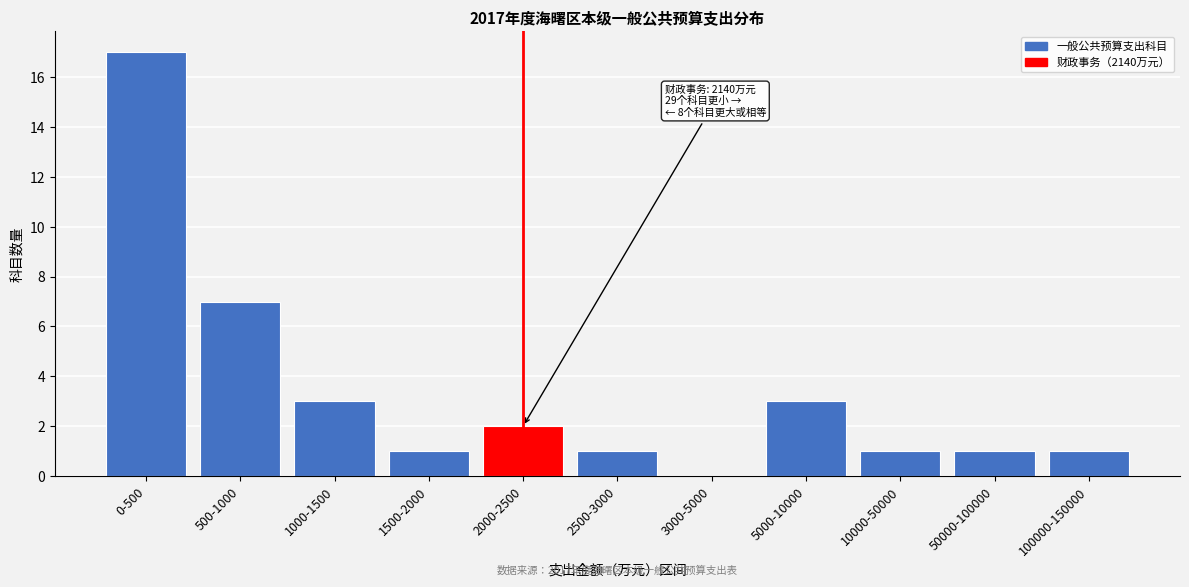

Reading left to right, extract all data points from this chart.

0-500=17	500-1000=7	1000-1500=3	1500-2000=1	2000-2500=2	2500-3000=1	3000-5000=0	5000-10000=3	10000-50000=1	50000-100000=1	100000-150000=1